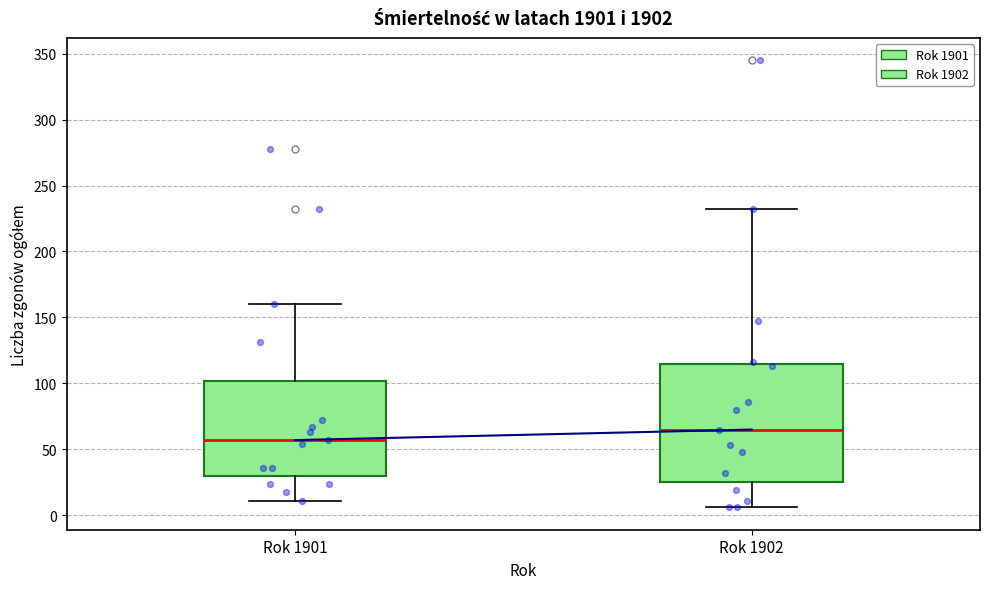

Where is the lower edge of the box for Rok 1902 on the y-axis? The values are not printed on the chart, so give them approximately, as read against the axis.

25